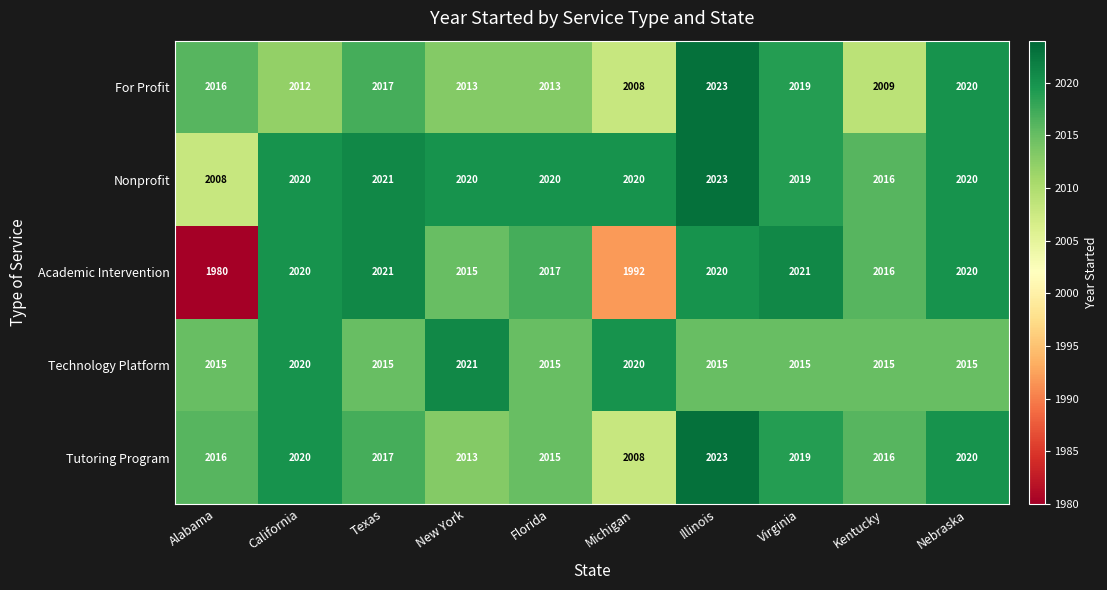

At how many categories does at least one series exceed 2010?

10